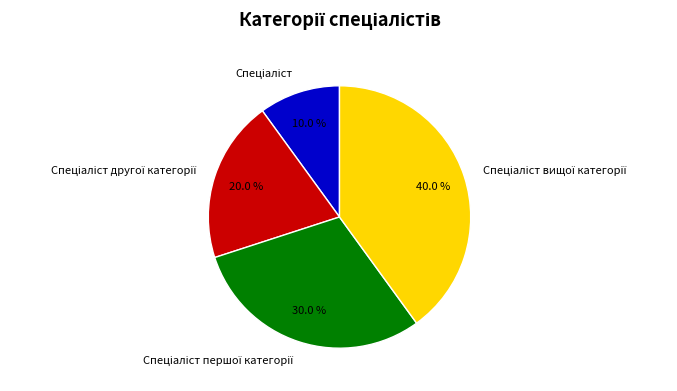

Count the number of slices in the pie.

4